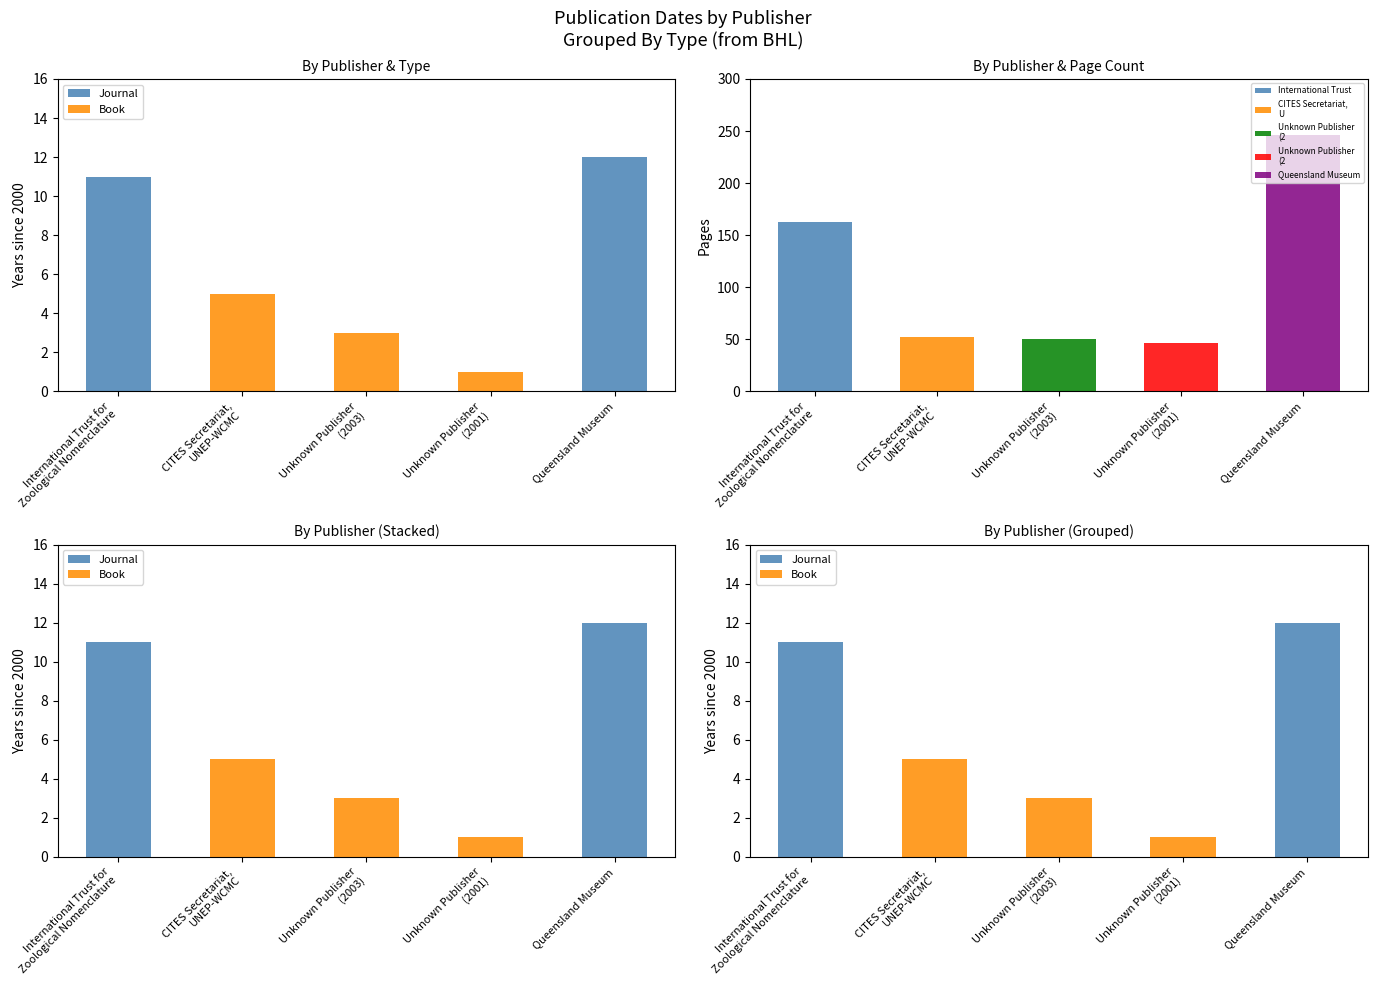

Which series has the largest range (max minus min)?

Journal